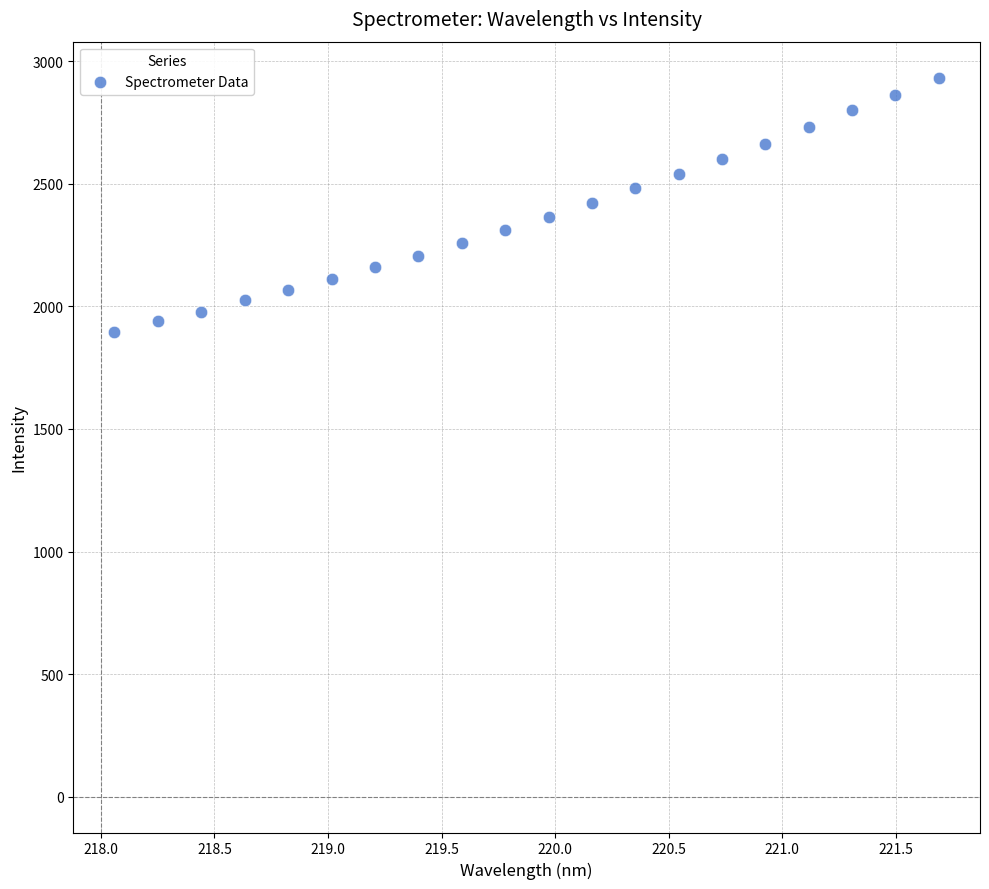

What is the range of X values (max minus min)?

3.6